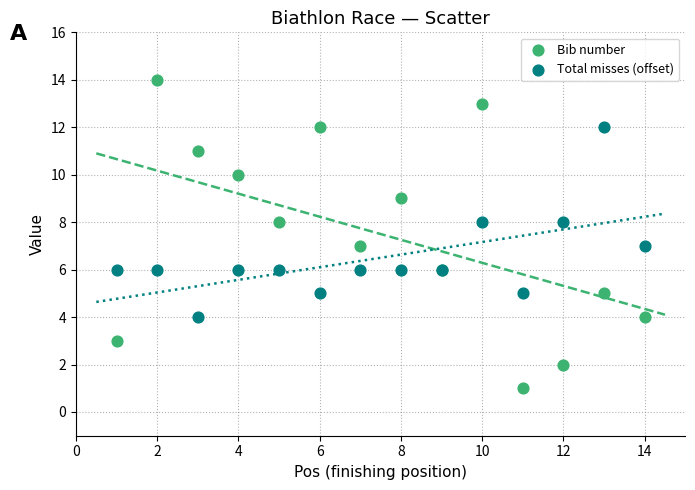

Which series has the widest spread of Y values?

Bib number